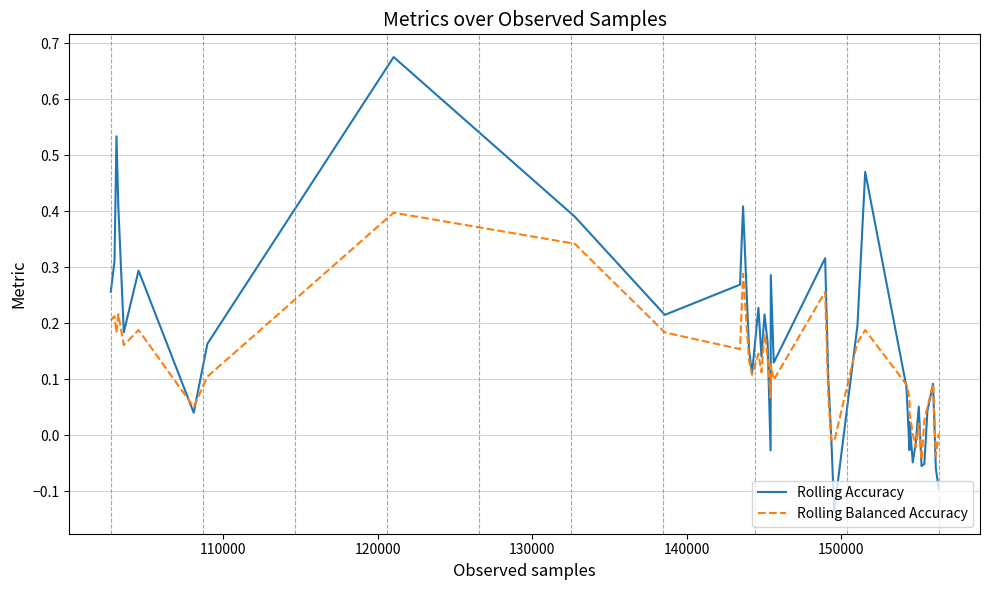

Which series has the largest total across all categories?

Rolling Accuracy